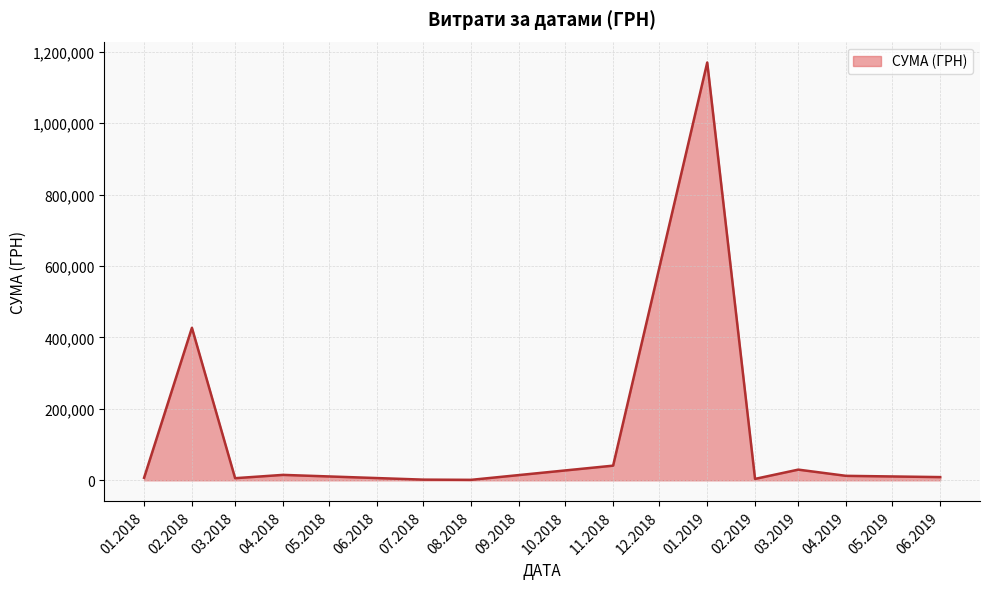

Is it true that the value at 01.2019 is 1169681.1?

True